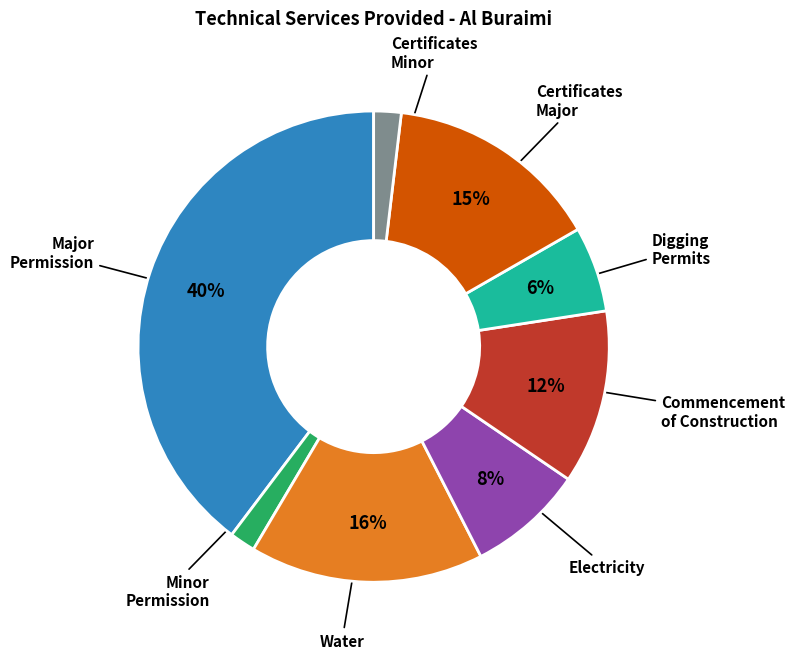

Is there any slice that represents more than half of the pie?

No